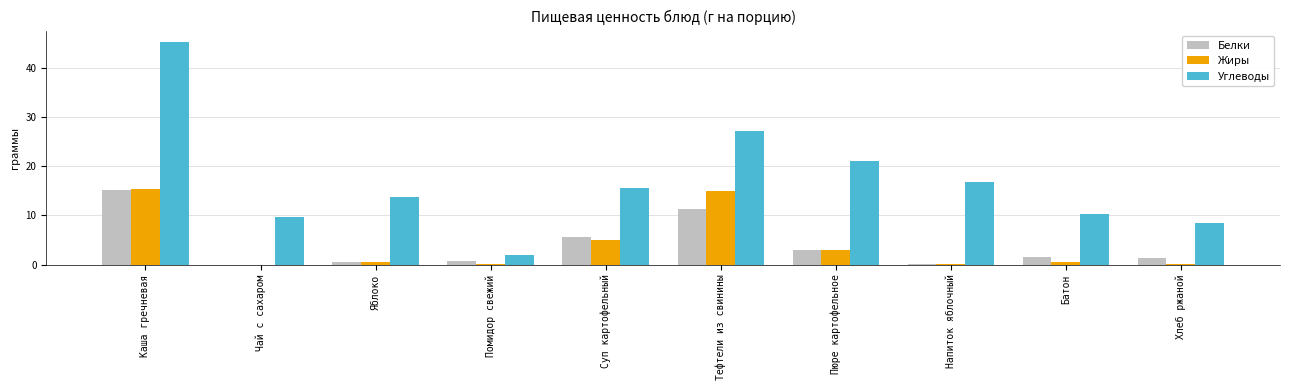

What is the maximum value for Жиры?

15.3